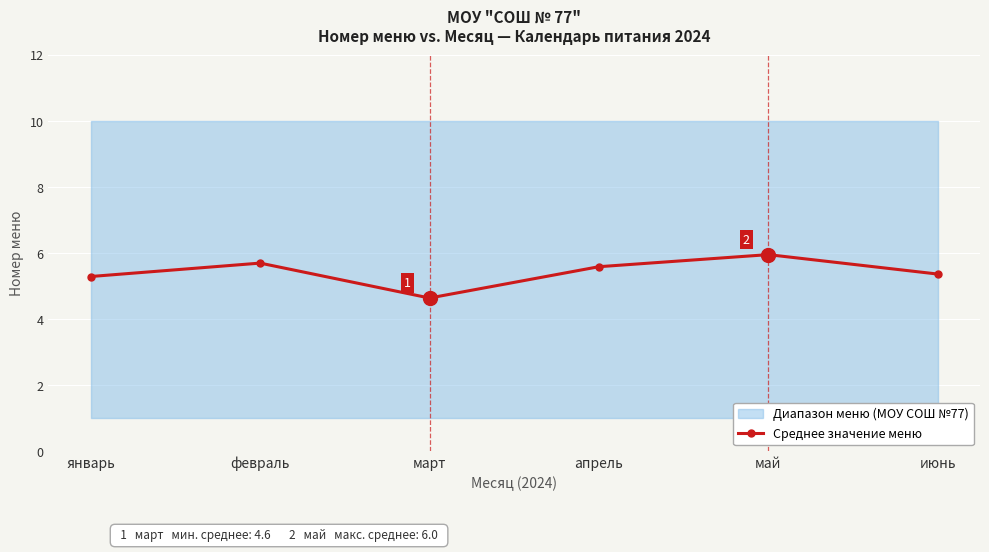

Is it true that the value at апрель is 8.0?

False